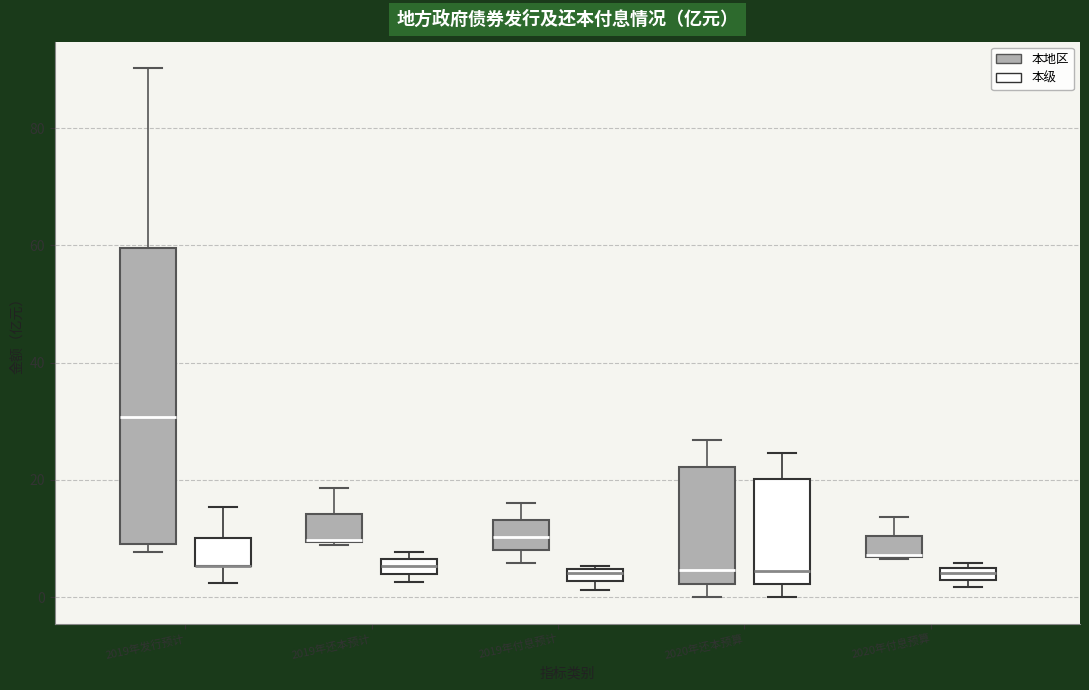

Where is the lower edge of the box for 2019年还本预计 (本地区) on the y-axis? The values are not printed on the chart, so give them approximately, as read against the axis.

10